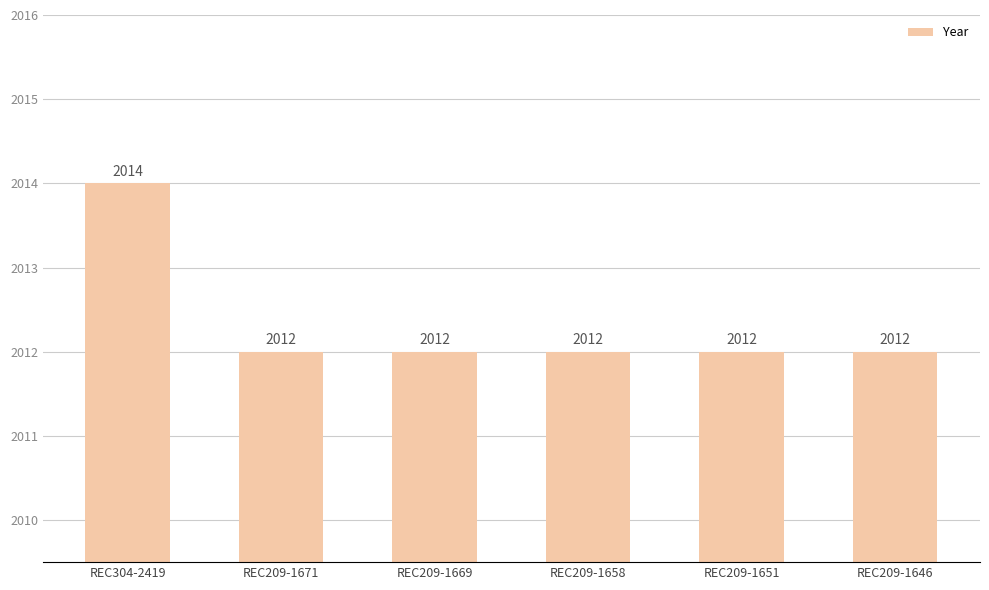

The chart shows a value of 1009 at REC209-1671. True or false?

False